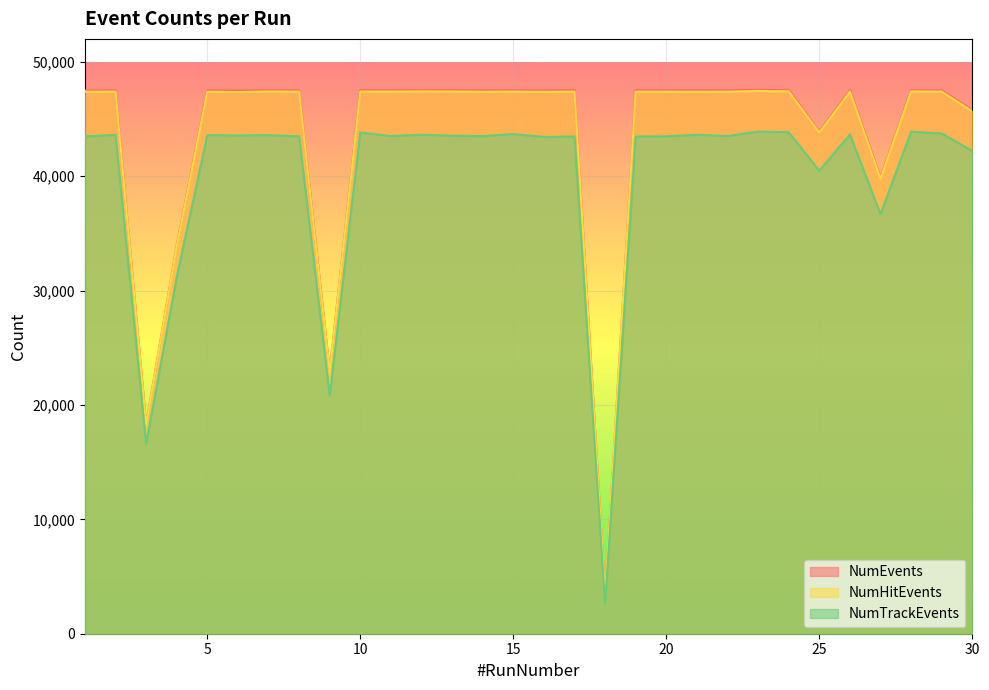

What value does the NumEvents series have at 10, to the nearest 100?

47500